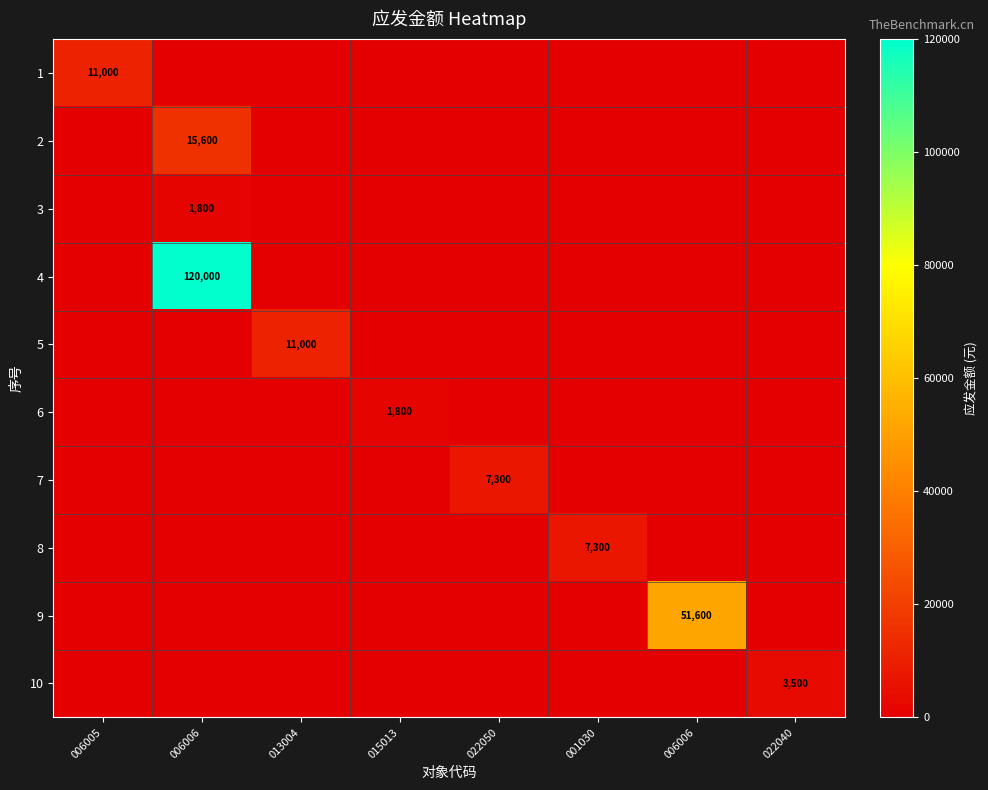

Which category has the lowest value in the 6 series?

006005